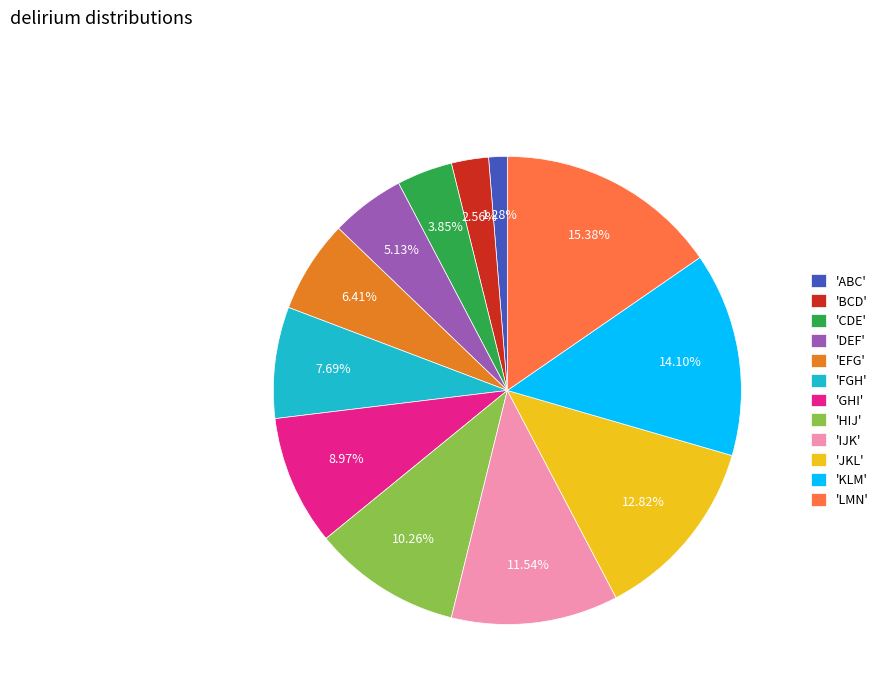

Between 'IJK' and 'ABC', which is larger?

'IJK'